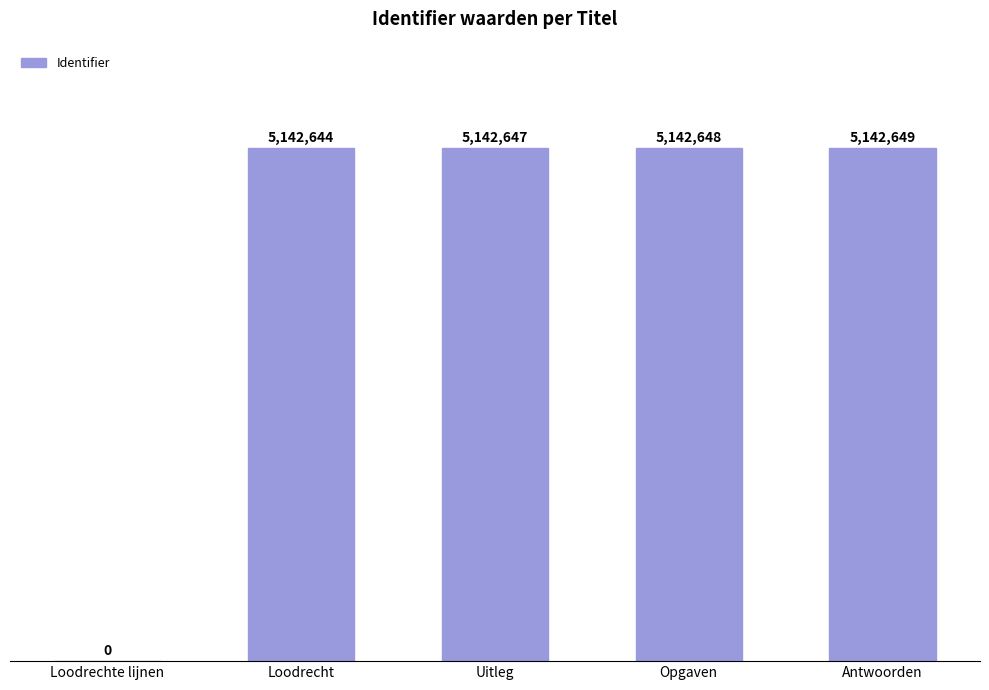

What is the value of the 2nd bar from the left?

5142644